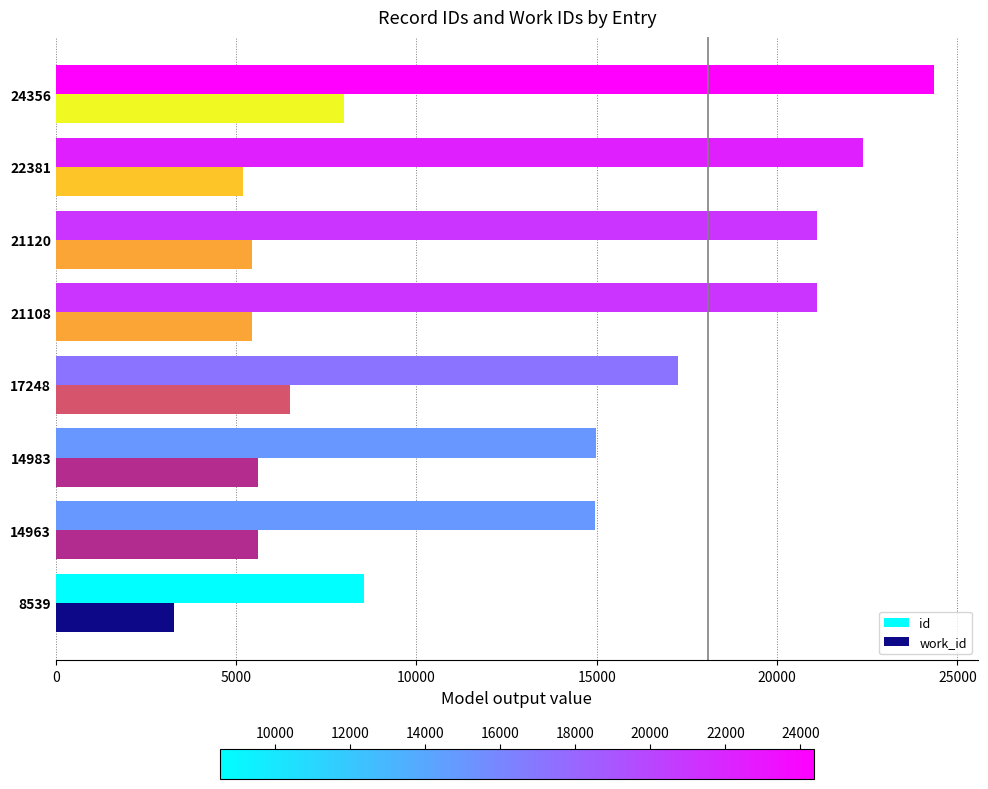

Count the number of data series in this chart.

2